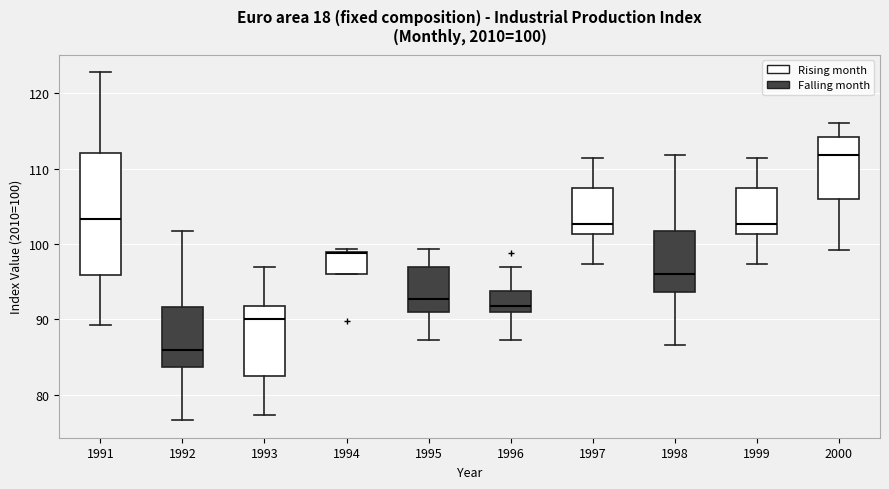

Comparing the boxes themselves (not the whiskers), which one is the tallest?

1991